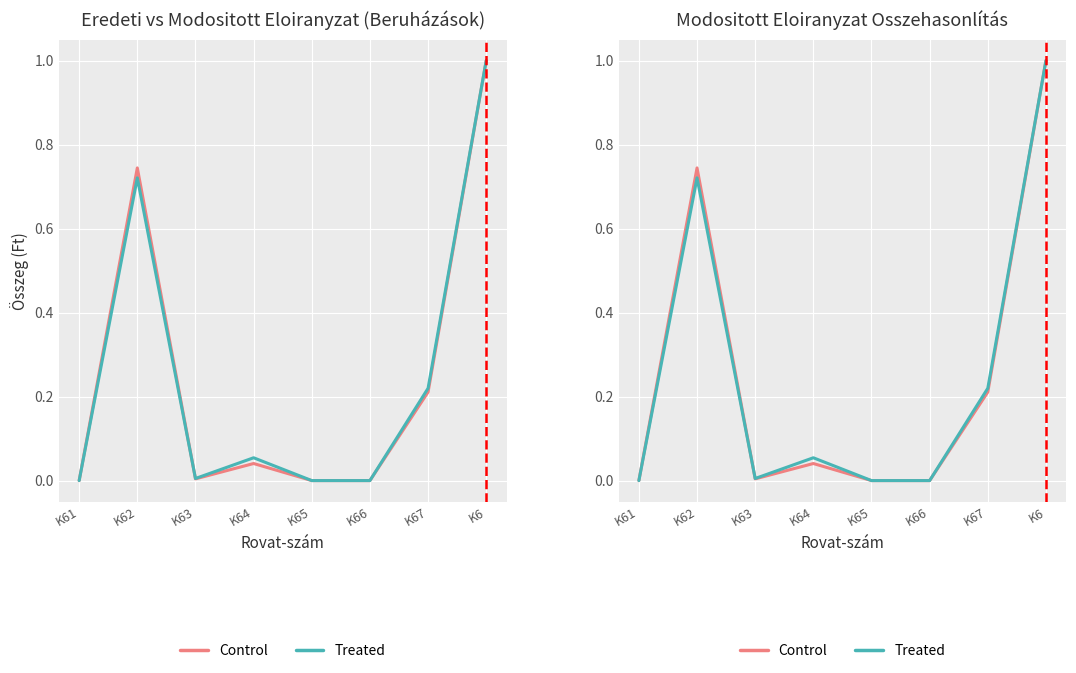

How many categories are shown in the chart?

8